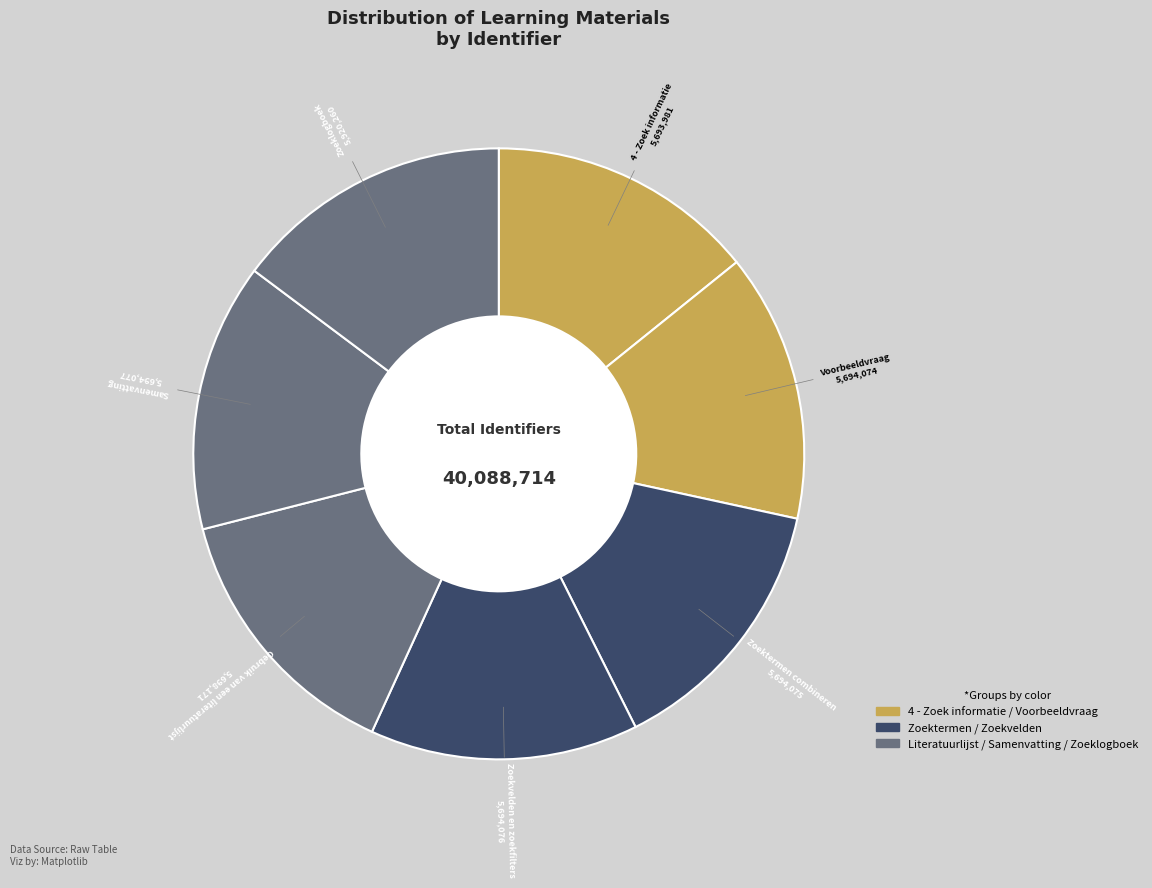

Which slice is the largest?

Zoeklogboek